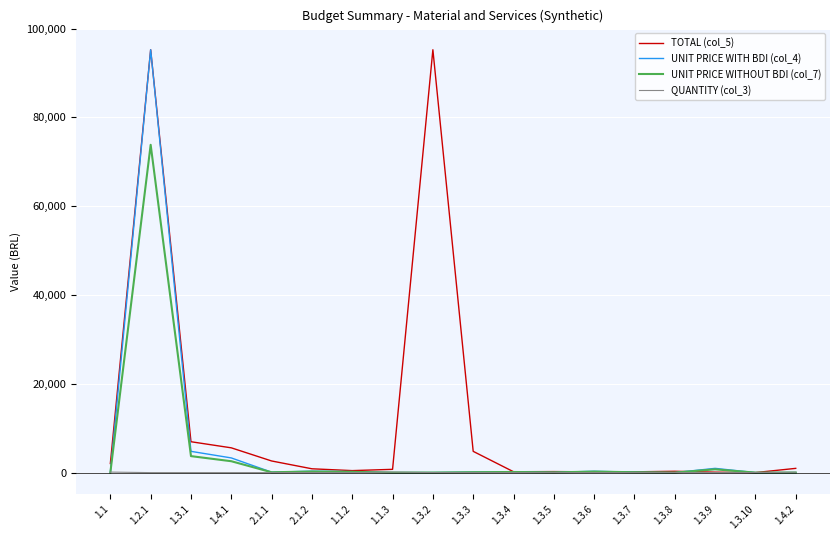

At which category is the sum across all series the highest?

1.2.1